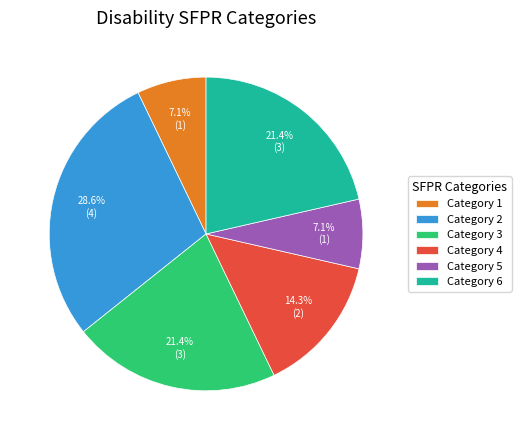

Is it true that Category 5 is 7% of the pie?

True